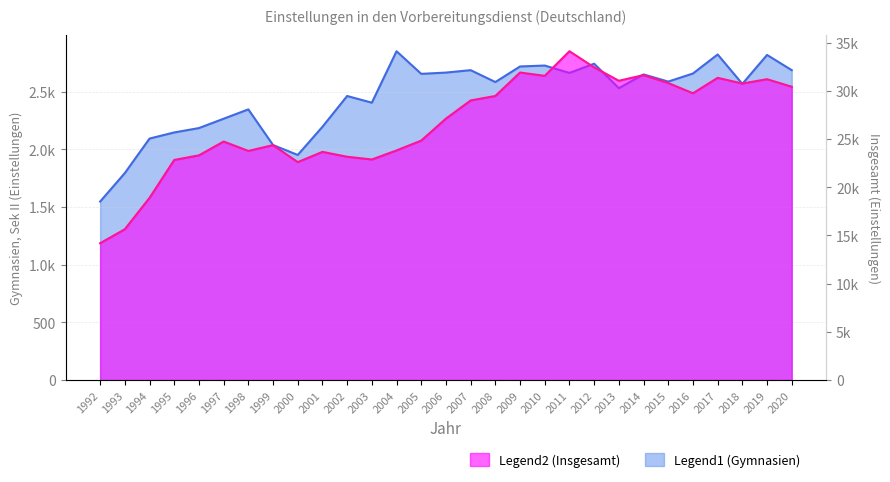

Which series changed the most between 1999 and 2003?

Insgesamt